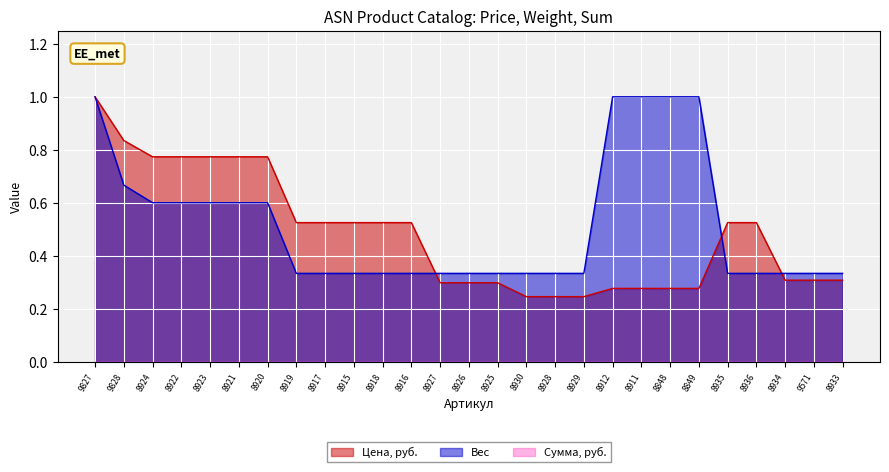

How many intersections are there between Вес and Цена, руб.?

3